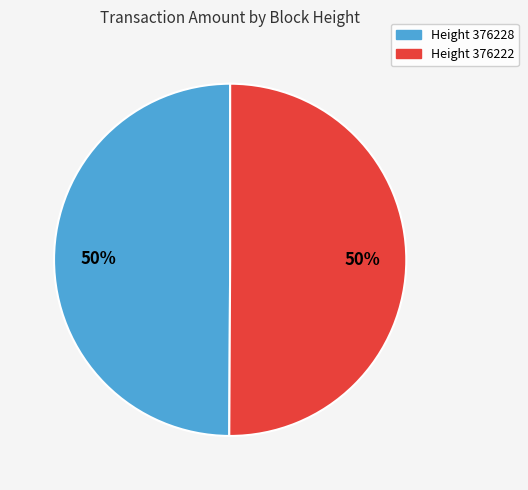

To the nearest percent, what is the average slice percentage?

50%